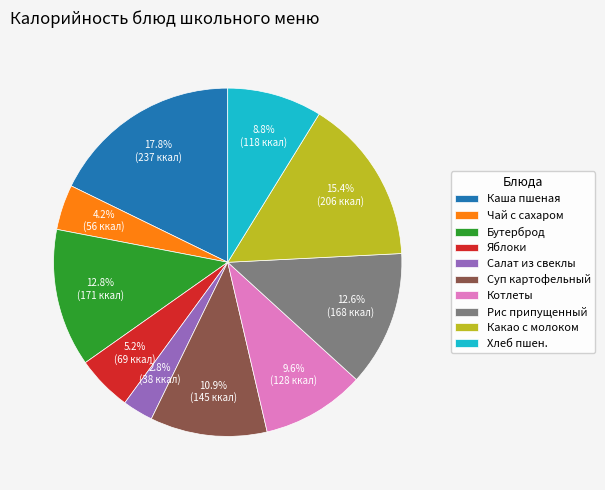

Count the number of slices in the pie.

10